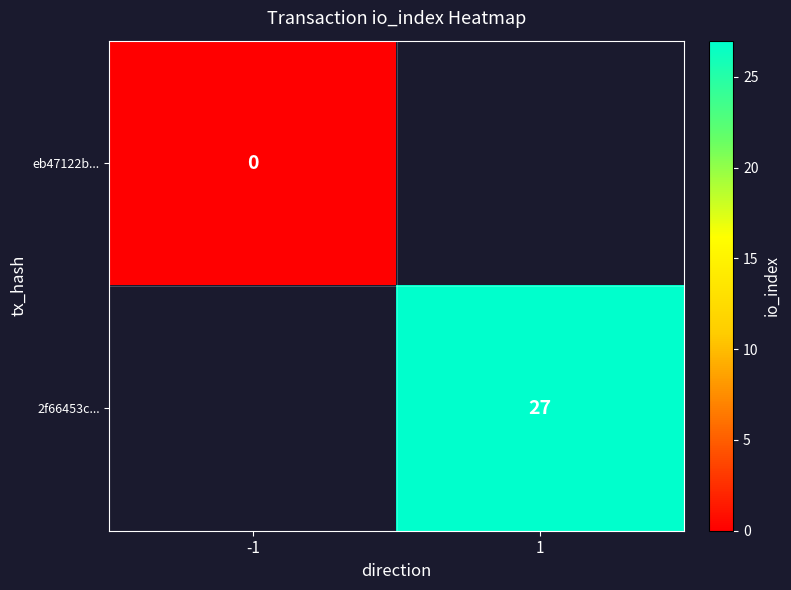

The 2f66453c... series shows 27 at 1. True or false?

True